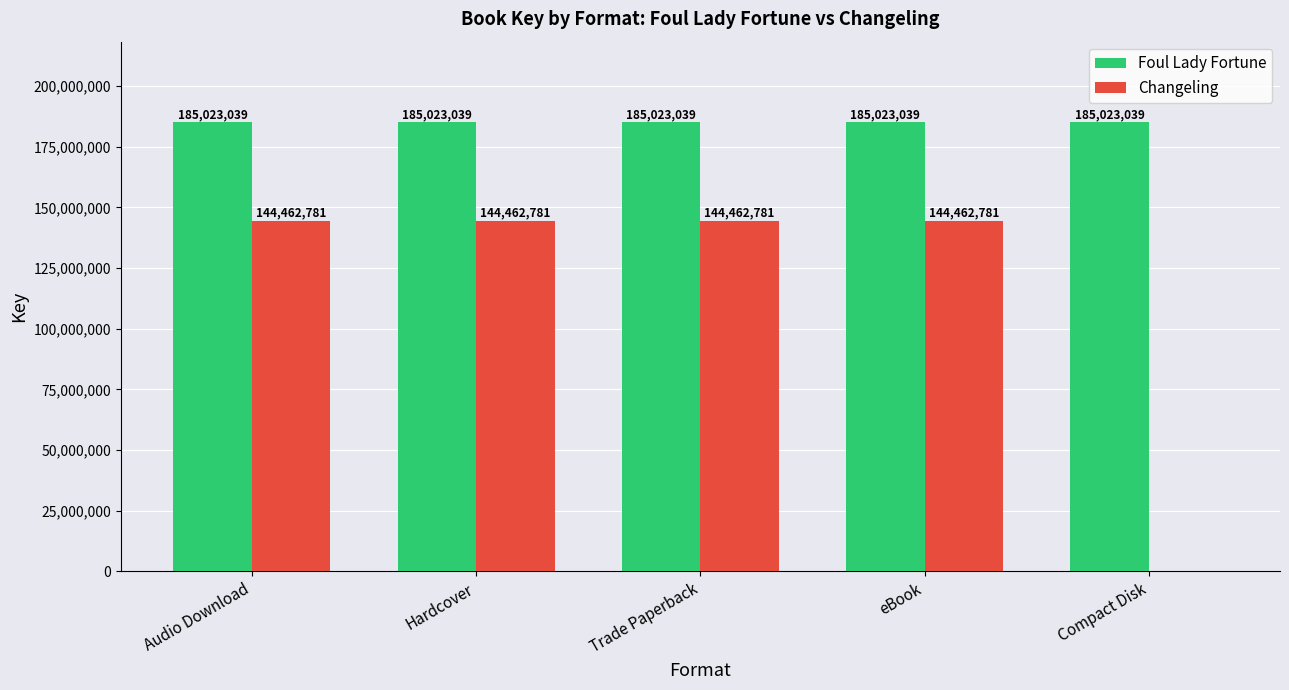

Are the bars horizontal?

No